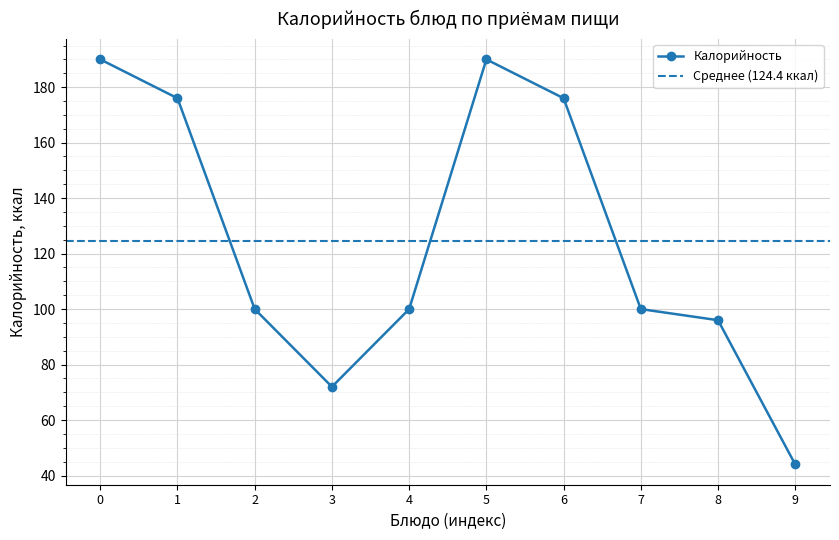

True or false: Калорийность has a value of 190 at 0.

True